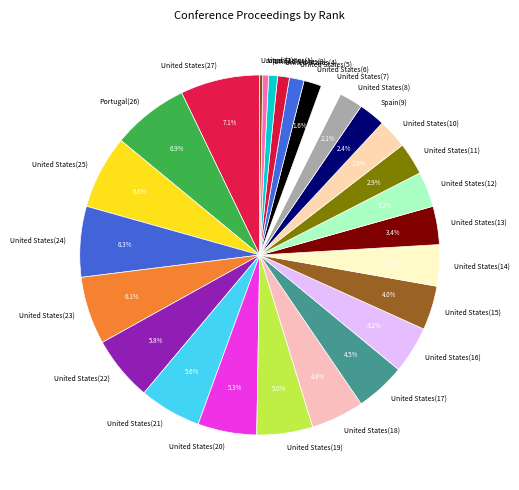

Is there any slice that represents more than half of the pie?

No